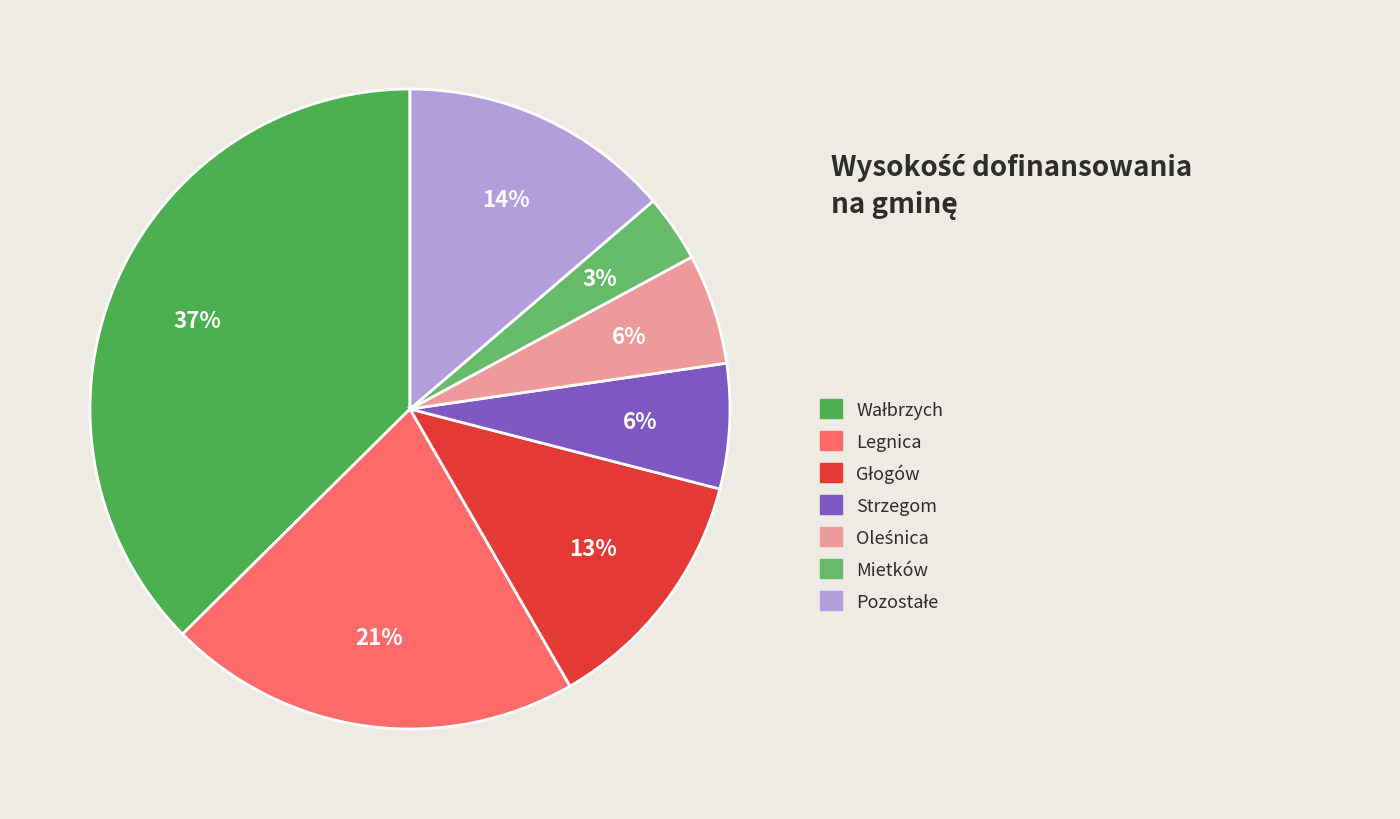

How many slices are in this pie chart?

7